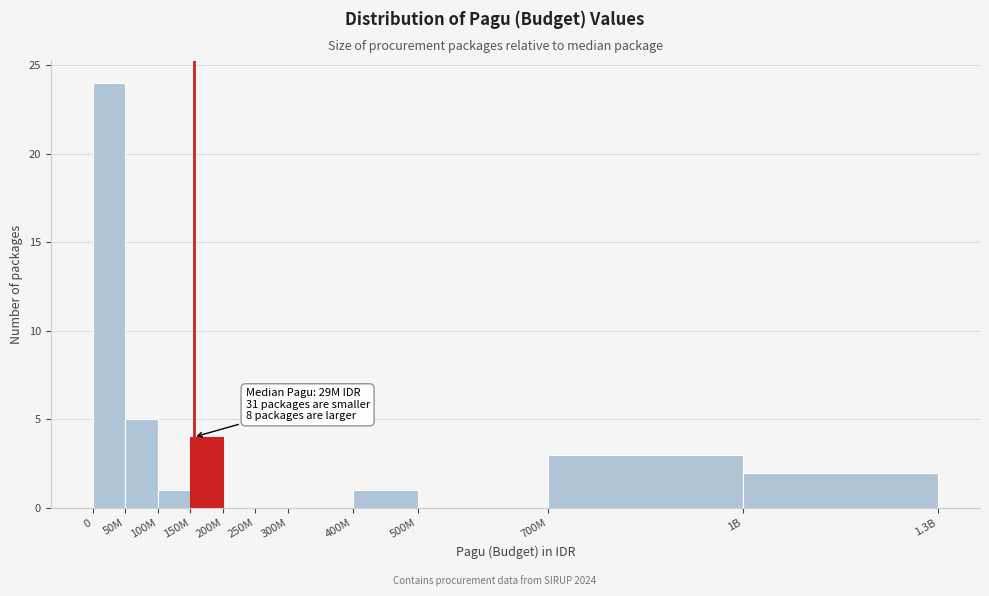

Reading right to left, list all the values displayed in this chart.

1B=2	700M=3	500M=0	400M=1	300M=0	250M=0	200M=0	150M=4	100M=1	50M=5	0=24